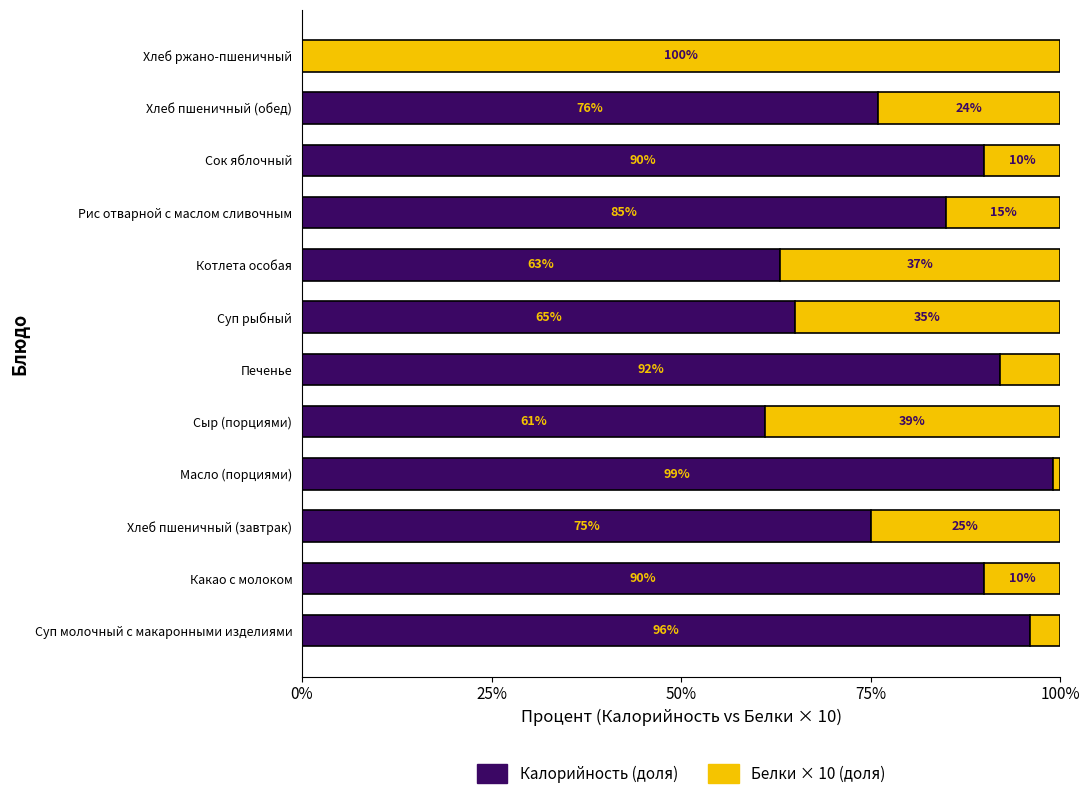

What is the total value across all series at Рис отварной с маслом сливочным?

100